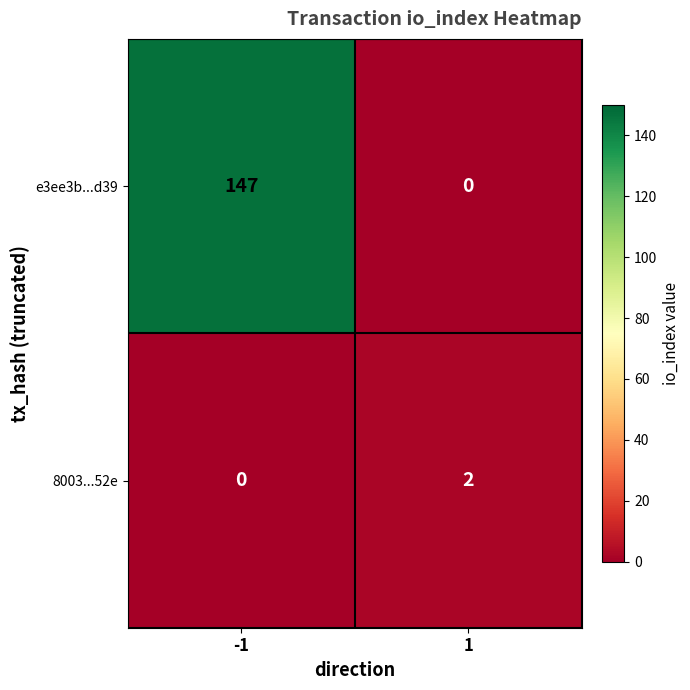

Reading left to right, what are all the values shown in this chart?

e3ee3b...d39: -1=147	1=0
8003...52e: -1=0	1=2